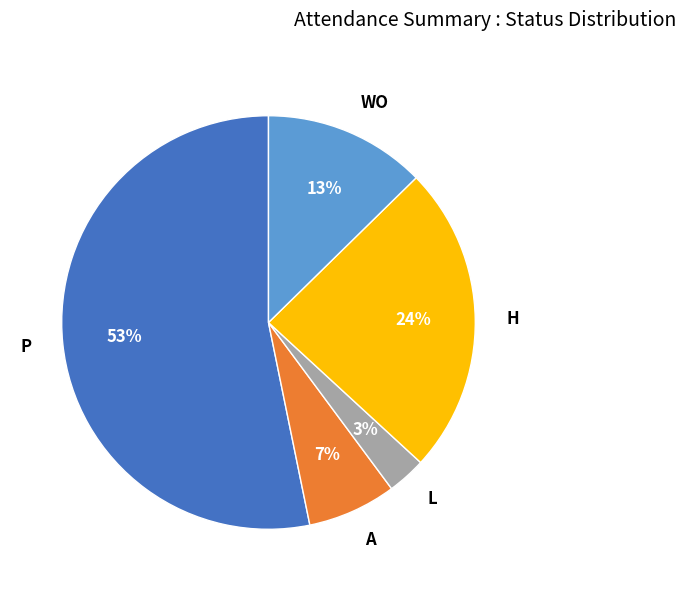

Is the sum of WO and P greater than half?

Yes